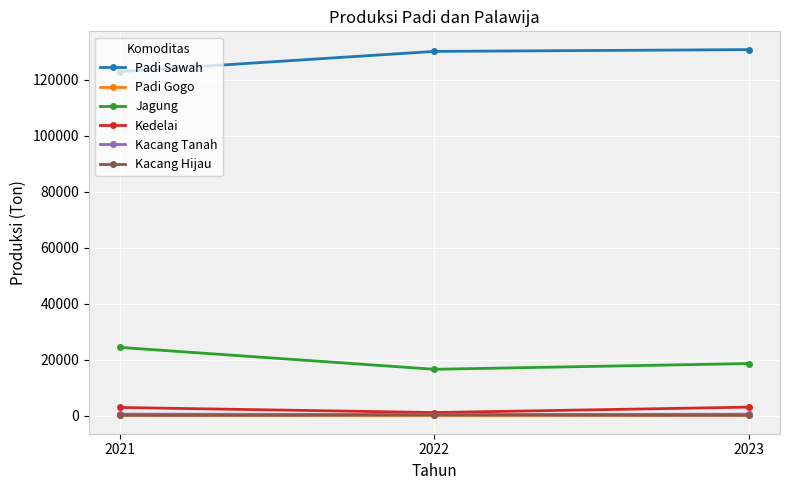

What is the sum of all Padi Sawah values?

383756.3